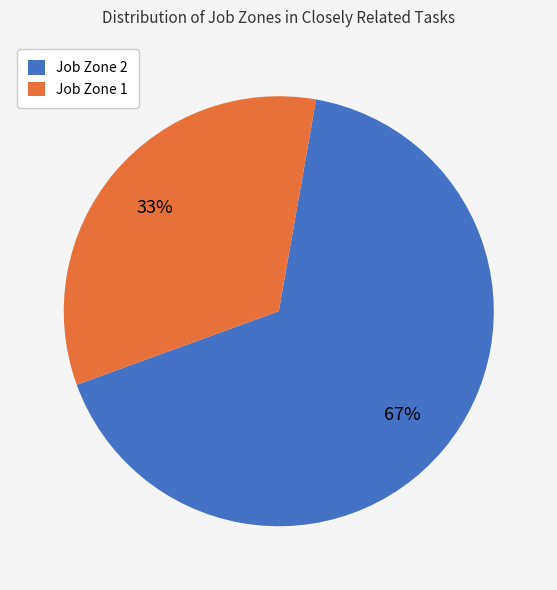

Which category has the biggest portion of the pie?

Job Zone 2